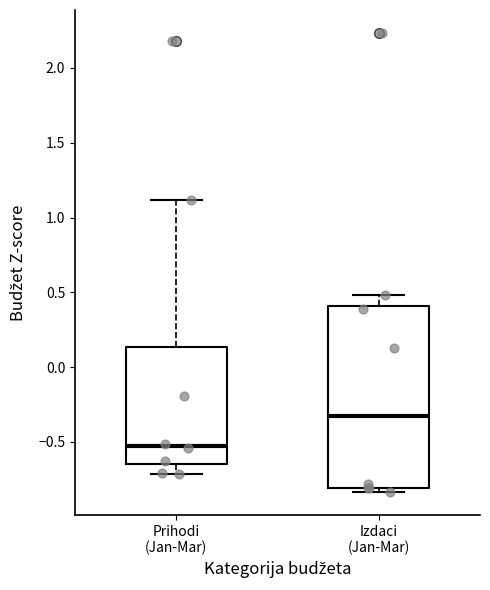

Where does the lower whisker of the box for Prihodi (Jan-Mar) end on the y-axis? The values are not printed on the chart, so give them approximately, as read against the axis.

-0.70